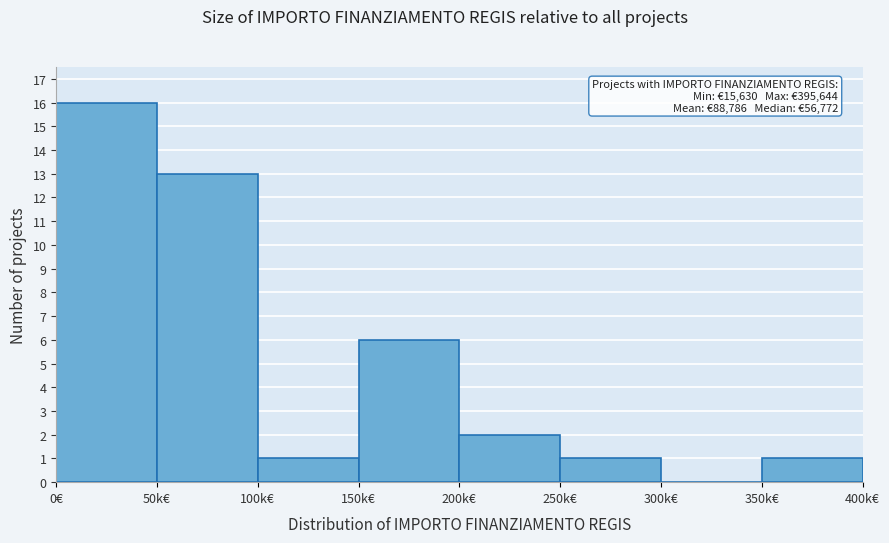

Reading left to right, extract all data points from this chart.

0€=16	50k€=13	100k€=1	150k€=6	200k€=2	250k€=1	300k€=0	350k€=1